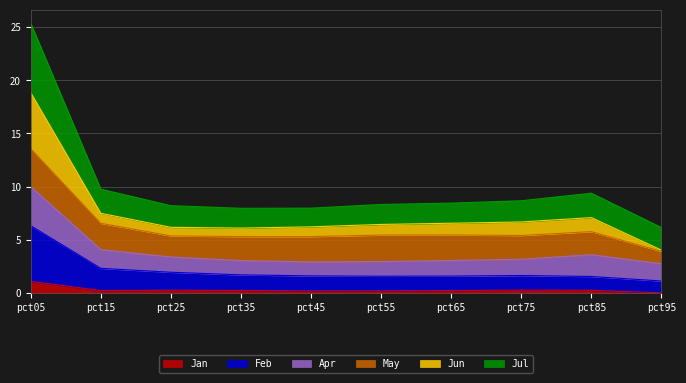

Which label corresponds to the smallest value in the chart?

pct95